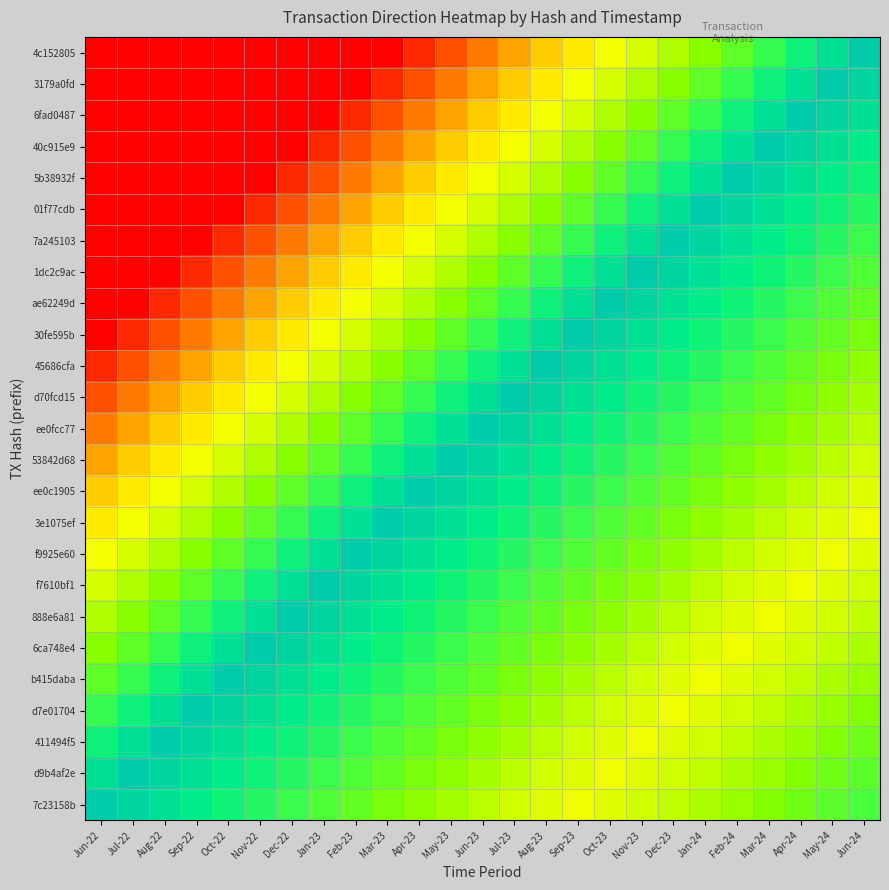

Reading left to right, list all the values displayed in this chart.

4c152805: Jun-22=0.0	Jul-22=0.0	Aug-22=0.0	Sep-22=0.0	Oct-22=0.0	Nov-22=0.0	Dec-22=0.0	Jan-23=0.0	Feb-23=0.0	Mar-23=0.0	Apr-23=0.1	May-23=0.1	Jun-23=0.2	Jul-23=0.3	Aug-23=0.3	Sep-23=0.4	Oct-23=0.5	Nov-23=0.5	Dec-23=0.6	Jan-24=0.7	Feb-24=0.7	Mar-24=0.8	Apr-24=0.9	May-24=0.9	Jun-24=1.0
3179a0fd: Jun-22=0.0	Jul-22=0.0	Aug-22=0.0	Sep-22=0.0	Oct-22=0.0	Nov-22=0.0	Dec-22=0.0	Jan-23=0.0	Feb-23=0.0	Mar-23=0.1	Apr-23=0.1	May-23=0.2	Jun-23=0.3	Jul-23=0.3	Aug-23=0.4	Sep-23=0.5	Oct-23=0.5	Nov-23=0.6	Dec-23=0.7	Jan-24=0.7	Feb-24=0.8	Mar-24=0.9	Apr-24=0.9	May-24=1.0	Jun-24=1.0
6fad0487: Jun-22=0.0	Jul-22=0.0	Aug-22=0.0	Sep-22=0.0	Oct-22=0.0	Nov-22=0.0	Dec-22=0.0	Jan-23=0.0	Feb-23=0.1	Mar-23=0.1	Apr-23=0.2	May-23=0.3	Jun-23=0.3	Jul-23=0.4	Aug-23=0.5	Sep-23=0.5	Oct-23=0.6	Nov-23=0.7	Dec-23=0.7	Jan-24=0.8	Feb-24=0.9	Mar-24=0.9	Apr-24=1.0	May-24=1.0	Jun-24=0.9
40c915e9: Jun-22=0.0	Jul-22=0.0	Aug-22=0.0	Sep-22=0.0	Oct-22=0.0	Nov-22=0.0	Dec-22=0.0	Jan-23=0.1	Feb-23=0.1	Mar-23=0.2	Apr-23=0.3	May-23=0.3	Jun-23=0.4	Jul-23=0.5	Aug-23=0.5	Sep-23=0.6	Oct-23=0.7	Nov-23=0.7	Dec-23=0.8	Jan-24=0.9	Feb-24=0.9	Mar-24=1.0	Apr-24=1.0	May-24=0.9	Jun-24=0.9
5b38932f: Jun-22=0.0	Jul-22=0.0	Aug-22=0.0	Sep-22=0.0	Oct-22=0.0	Nov-22=0.0	Dec-22=0.1	Jan-23=0.1	Feb-23=0.2	Mar-23=0.3	Apr-23=0.3	May-23=0.4	Jun-23=0.5	Jul-23=0.5	Aug-23=0.6	Sep-23=0.7	Oct-23=0.7	Nov-23=0.8	Dec-23=0.9	Jan-24=0.9	Feb-24=1.0	Mar-24=1.0	Apr-24=0.9	May-24=0.9	Jun-24=0.9
01f77cdb: Jun-22=0.0	Jul-22=0.0	Aug-22=0.0	Sep-22=0.0	Oct-22=0.0	Nov-22=0.1	Dec-22=0.1	Jan-23=0.2	Feb-23=0.3	Mar-23=0.3	Apr-23=0.4	May-23=0.5	Jun-23=0.5	Jul-23=0.6	Aug-23=0.7	Sep-23=0.7	Oct-23=0.8	Nov-23=0.9	Dec-23=0.9	Jan-24=1.0	Feb-24=1.0	Mar-24=0.9	Apr-24=0.9	May-24=0.9	Jun-24=0.8
7a245103: Jun-22=0.0	Jul-22=0.0	Aug-22=0.0	Sep-22=0.0	Oct-22=0.1	Nov-22=0.1	Dec-22=0.2	Jan-23=0.3	Feb-23=0.3	Mar-23=0.4	Apr-23=0.5	May-23=0.5	Jun-23=0.6	Jul-23=0.7	Aug-23=0.7	Sep-23=0.8	Oct-23=0.9	Nov-23=0.9	Dec-23=1.0	Jan-24=1.0	Feb-24=0.9	Mar-24=0.9	Apr-24=0.9	May-24=0.8	Jun-24=0.8
1dc2c9ac: Jun-22=0.0	Jul-22=0.0	Aug-22=0.0	Sep-22=0.1	Oct-22=0.1	Nov-22=0.2	Dec-22=0.3	Jan-23=0.3	Feb-23=0.4	Mar-23=0.5	Apr-23=0.5	May-23=0.6	Jun-23=0.7	Jul-23=0.7	Aug-23=0.8	Sep-23=0.9	Oct-23=0.9	Nov-23=1.0	Dec-23=1.0	Jan-24=0.9	Feb-24=0.9	Mar-24=0.9	Apr-24=0.8	May-24=0.8	Jun-24=0.8
ae62249d: Jun-22=0.0	Jul-22=0.0	Aug-22=0.1	Sep-22=0.1	Oct-22=0.2	Nov-22=0.3	Dec-22=0.3	Jan-23=0.4	Feb-23=0.5	Mar-23=0.5	Apr-23=0.6	May-23=0.7	Jun-23=0.7	Jul-23=0.8	Aug-23=0.9	Sep-23=0.9	Oct-23=1.0	Nov-23=1.0	Dec-23=0.9	Jan-24=0.9	Feb-24=0.9	Mar-24=0.8	Apr-24=0.8	May-24=0.8	Jun-24=0.7
30fe595b: Jun-22=0.0	Jul-22=0.1	Aug-22=0.1	Sep-22=0.2	Oct-22=0.3	Nov-22=0.3	Dec-22=0.4	Jan-23=0.5	Feb-23=0.5	Mar-23=0.6	Apr-23=0.7	May-23=0.7	Jun-23=0.8	Jul-23=0.9	Aug-23=0.9	Sep-23=1.0	Oct-23=1.0	Nov-23=0.9	Dec-23=0.9	Jan-24=0.9	Feb-24=0.8	Mar-24=0.8	Apr-24=0.8	May-24=0.7	Jun-24=0.7
45686cfa: Jun-22=0.1	Jul-22=0.1	Aug-22=0.2	Sep-22=0.3	Oct-22=0.3	Nov-22=0.4	Dec-22=0.5	Jan-23=0.5	Feb-23=0.6	Mar-23=0.7	Apr-23=0.7	May-23=0.8	Jun-23=0.9	Jul-23=0.9	Aug-23=1.0	Sep-23=1.0	Oct-23=0.9	Nov-23=0.9	Dec-23=0.9	Jan-24=0.8	Feb-24=0.8	Mar-24=0.8	Apr-24=0.7	May-24=0.7	Jun-24=0.7
d70fcd15: Jun-22=0.1	Jul-22=0.2	Aug-22=0.3	Sep-22=0.3	Oct-22=0.4	Nov-22=0.5	Dec-22=0.5	Jan-23=0.6	Feb-23=0.7	Mar-23=0.7	Apr-23=0.8	May-23=0.9	Jun-23=0.9	Jul-23=1.0	Aug-23=1.0	Sep-23=0.9	Oct-23=0.9	Nov-23=0.9	Dec-23=0.8	Jan-24=0.8	Feb-24=0.8	Mar-24=0.7	Apr-24=0.7	May-24=0.7	Jun-24=0.6
ee0fcc77: Jun-22=0.2	Jul-22=0.3	Aug-22=0.3	Sep-22=0.4	Oct-22=0.5	Nov-22=0.5	Dec-22=0.6	Jan-23=0.7	Feb-23=0.7	Mar-23=0.8	Apr-23=0.9	May-23=0.9	Jun-23=1.0	Jul-23=1.0	Aug-23=0.9	Sep-23=0.9	Oct-23=0.9	Nov-23=0.8	Dec-23=0.8	Jan-24=0.8	Feb-24=0.7	Mar-24=0.7	Apr-24=0.7	May-24=0.6	Jun-24=0.6
53842d68: Jun-22=0.3	Jul-22=0.3	Aug-22=0.4	Sep-22=0.5	Oct-22=0.5	Nov-22=0.6	Dec-22=0.7	Jan-23=0.7	Feb-23=0.8	Mar-23=0.9	Apr-23=0.9	May-23=1.0	Jun-23=1.0	Jul-23=0.9	Aug-23=0.9	Sep-23=0.9	Oct-23=0.8	Nov-23=0.8	Dec-23=0.8	Jan-24=0.7	Feb-24=0.7	Mar-24=0.7	Apr-24=0.6	May-24=0.6	Jun-24=0.5
ee0c1905: Jun-22=0.3	Jul-22=0.4	Aug-22=0.5	Sep-22=0.5	Oct-22=0.6	Nov-22=0.7	Dec-22=0.7	Jan-23=0.8	Feb-23=0.9	Mar-23=0.9	Apr-23=1.0	May-23=1.0	Jun-23=0.9	Jul-23=0.9	Aug-23=0.9	Sep-23=0.8	Oct-23=0.8	Nov-23=0.8	Dec-23=0.7	Jan-24=0.7	Feb-24=0.7	Mar-24=0.6	Apr-24=0.6	May-24=0.5	Jun-24=0.5
3e1075ef: Jun-22=0.4	Jul-22=0.5	Aug-22=0.5	Sep-22=0.6	Oct-22=0.7	Nov-22=0.7	Dec-22=0.8	Jan-23=0.9	Feb-23=0.9	Mar-23=1.0	Apr-23=1.0	May-23=0.9	Jun-23=0.9	Jul-23=0.9	Aug-23=0.8	Sep-23=0.8	Oct-23=0.8	Nov-23=0.7	Dec-23=0.7	Jan-24=0.7	Feb-24=0.6	Mar-24=0.6	Apr-24=0.5	May-24=0.5	Jun-24=0.5
f9925e60: Jun-22=0.5	Jul-22=0.5	Aug-22=0.6	Sep-22=0.7	Oct-22=0.7	Nov-22=0.8	Dec-22=0.9	Jan-23=0.9	Feb-23=1.0	Mar-23=1.0	Apr-23=0.9	May-23=0.9	Jun-23=0.9	Jul-23=0.8	Aug-23=0.8	Sep-23=0.8	Oct-23=0.7	Nov-23=0.7	Dec-23=0.7	Jan-24=0.6	Feb-24=0.6	Mar-24=0.5	Apr-24=0.5	May-24=0.5	Jun-24=0.5
f7610bf1: Jun-22=0.5	Jul-22=0.6	Aug-22=0.7	Sep-22=0.7	Oct-22=0.8	Nov-22=0.9	Dec-22=0.9	Jan-23=1.0	Feb-23=1.0	Mar-23=0.9	Apr-23=0.9	May-23=0.9	Jun-23=0.8	Jul-23=0.8	Aug-23=0.8	Sep-23=0.7	Oct-23=0.7	Nov-23=0.7	Dec-23=0.6	Jan-24=0.6	Feb-24=0.5	Mar-24=0.5	Apr-24=0.5	May-24=0.5	Jun-24=0.5
888e6a81: Jun-22=0.6	Jul-22=0.7	Aug-22=0.7	Sep-22=0.8	Oct-22=0.9	Nov-22=0.9	Dec-22=1.0	Jan-23=1.0	Feb-23=0.9	Mar-23=0.9	Apr-23=0.9	May-23=0.8	Jun-23=0.8	Jul-23=0.8	Aug-23=0.7	Sep-23=0.7	Oct-23=0.7	Nov-23=0.6	Dec-23=0.6	Jan-24=0.5	Feb-24=0.5	Mar-24=0.5	Apr-24=0.5	May-24=0.5	Jun-24=0.6
6ca748e4: Jun-22=0.7	Jul-22=0.7	Aug-22=0.8	Sep-22=0.9	Oct-22=0.9	Nov-22=1.0	Dec-22=1.0	Jan-23=0.9	Feb-23=0.9	Mar-23=0.9	Apr-23=0.8	May-23=0.8	Jun-23=0.8	Jul-23=0.7	Aug-23=0.7	Sep-23=0.7	Oct-23=0.6	Nov-23=0.6	Dec-23=0.5	Jan-24=0.5	Feb-24=0.5	Mar-24=0.5	Apr-24=0.5	May-24=0.6	Jun-24=0.6
b415daba: Jun-22=0.7	Jul-22=0.8	Aug-22=0.9	Sep-22=0.9	Oct-22=1.0	Nov-22=1.0	Dec-22=0.9	Jan-23=0.9	Feb-23=0.9	Mar-23=0.8	Apr-23=0.8	May-23=0.8	Jun-23=0.7	Jul-23=0.7	Aug-23=0.7	Sep-23=0.6	Oct-23=0.6	Nov-23=0.5	Dec-23=0.5	Jan-24=0.5	Feb-24=0.5	Mar-24=0.5	Apr-24=0.6	May-24=0.6	Jun-24=0.6
d7e01704: Jun-22=0.8	Jul-22=0.9	Aug-22=0.9	Sep-22=1.0	Oct-22=1.0	Nov-22=0.9	Dec-22=0.9	Jan-23=0.9	Feb-23=0.8	Mar-23=0.8	Apr-23=0.8	May-23=0.7	Jun-23=0.7	Jul-23=0.7	Aug-23=0.6	Sep-23=0.6	Oct-23=0.5	Nov-23=0.5	Dec-23=0.5	Jan-24=0.5	Feb-24=0.5	Mar-24=0.6	Apr-24=0.6	May-24=0.6	Jun-24=0.7
411494f5: Jun-22=0.9	Jul-22=0.9	Aug-22=1.0	Sep-22=1.0	Oct-22=0.9	Nov-22=0.9	Dec-22=0.9	Jan-23=0.8	Feb-23=0.8	Mar-23=0.8	Apr-23=0.7	May-23=0.7	Jun-23=0.7	Jul-23=0.6	Aug-23=0.6	Sep-23=0.5	Oct-23=0.5	Nov-23=0.5	Dec-23=0.5	Jan-24=0.5	Feb-24=0.6	Mar-24=0.6	Apr-24=0.6	May-24=0.7	Jun-24=0.7
d9b4af2e: Jun-22=0.9	Jul-22=1.0	Aug-22=1.0	Sep-22=0.9	Oct-22=0.9	Nov-22=0.9	Dec-22=0.8	Jan-23=0.8	Feb-23=0.8	Mar-23=0.7	Apr-23=0.7	May-23=0.7	Jun-23=0.6	Jul-23=0.6	Aug-23=0.5	Sep-23=0.5	Oct-23=0.5	Nov-23=0.5	Dec-23=0.5	Jan-24=0.6	Feb-24=0.6	Mar-24=0.6	Apr-24=0.7	May-24=0.7	Jun-24=0.7
7c23158b: Jun-22=1.0	Jul-22=1.0	Aug-22=0.9	Sep-22=0.9	Oct-22=0.9	Nov-22=0.8	Dec-22=0.8	Jan-23=0.8	Feb-23=0.7	Mar-23=0.7	Apr-23=0.7	May-23=0.6	Jun-23=0.6	Jul-23=0.5	Aug-23=0.5	Sep-23=0.5	Oct-23=0.5	Nov-23=0.5	Dec-23=0.6	Jan-24=0.6	Feb-24=0.6	Mar-24=0.7	Apr-24=0.7	May-24=0.7	Jun-24=0.8